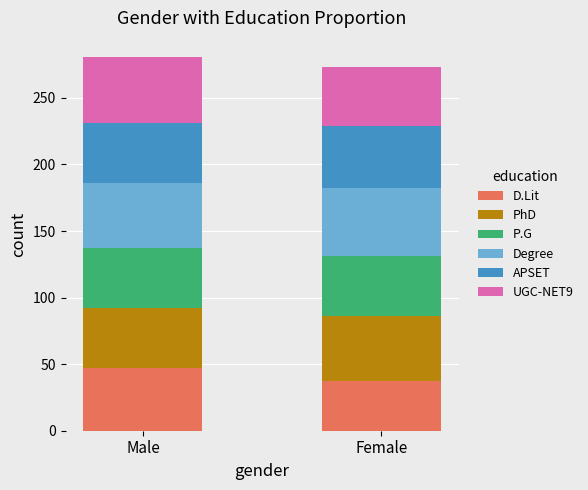

Reading left to right, what are the values for D.Lit?

47	37